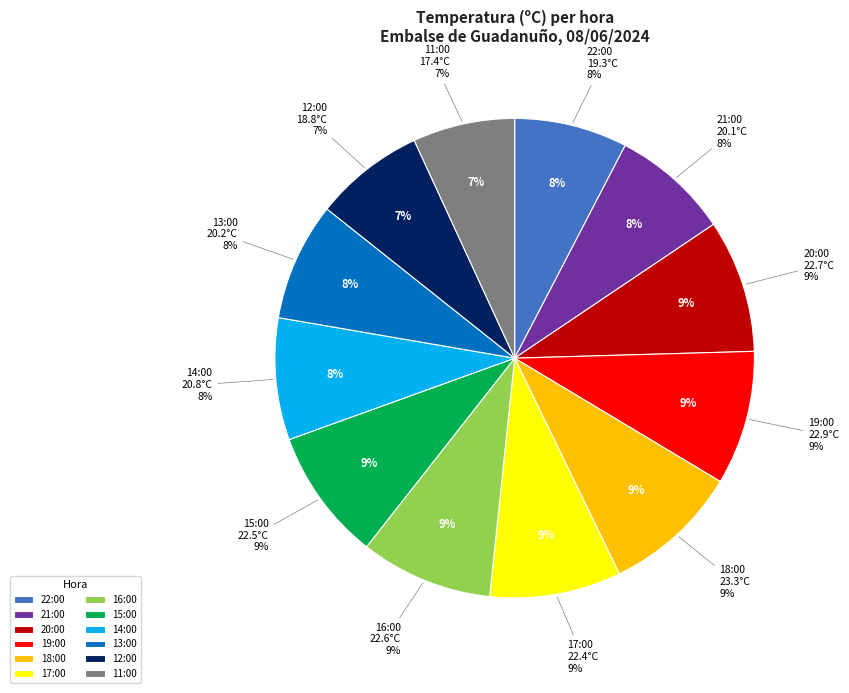

To the nearest percent, what portion does 21:00 represent?

8%